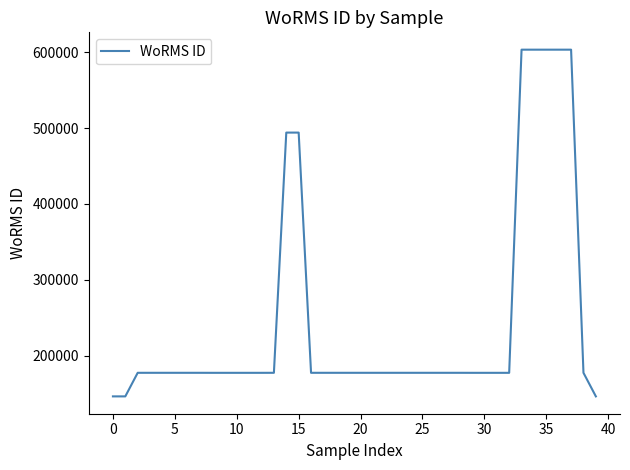

What is the difference between the maximum and minimum values?

456707